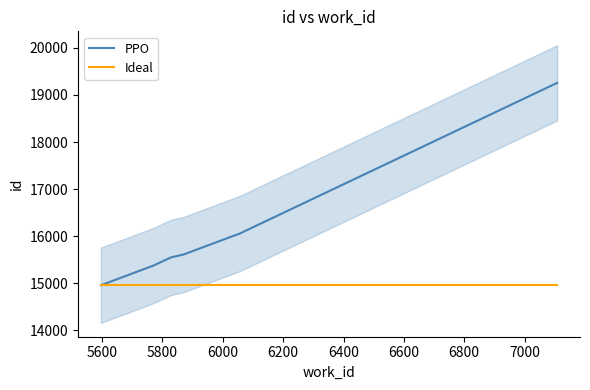

What is the minimum value for PPO?

14958